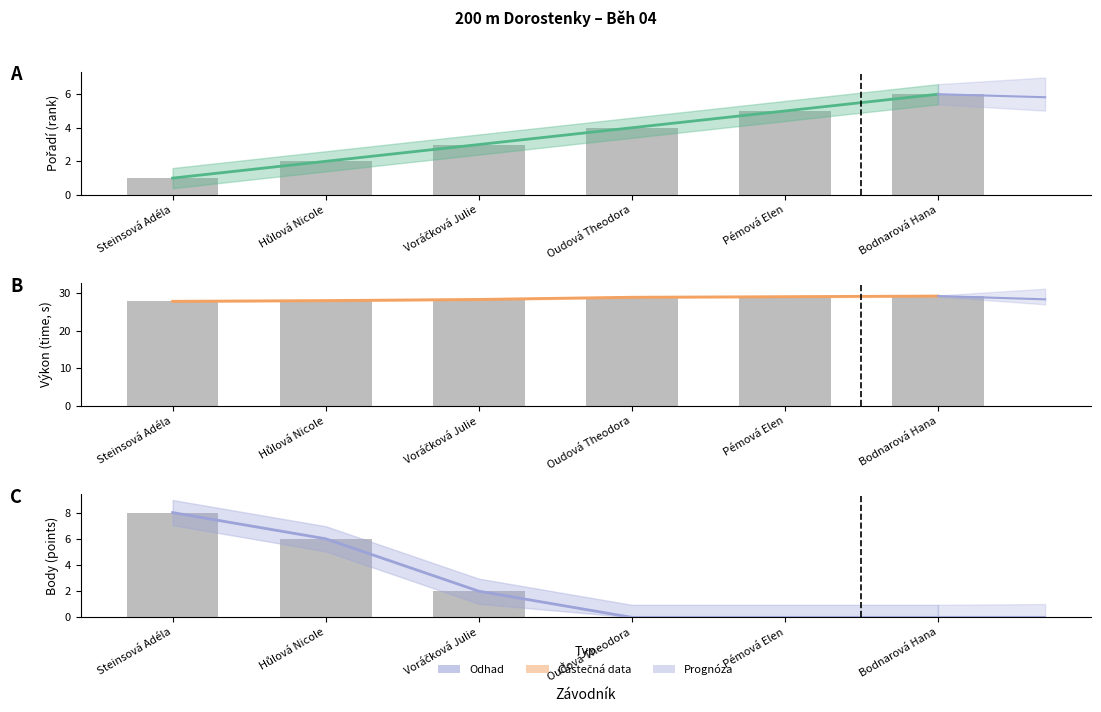

Where is Body (střed) nearest to the value 4?

Hůlová Nicole